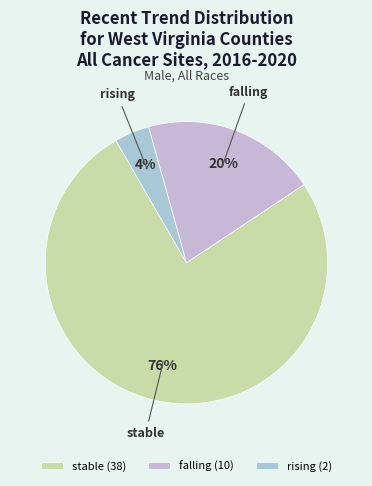

Which category has the smallest portion of the pie?

rising